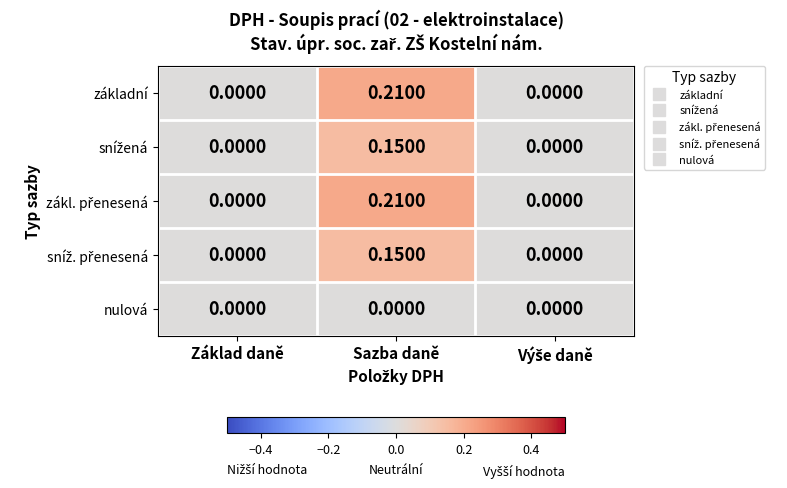

At which category is the sum across all series the highest?

Sazba daně